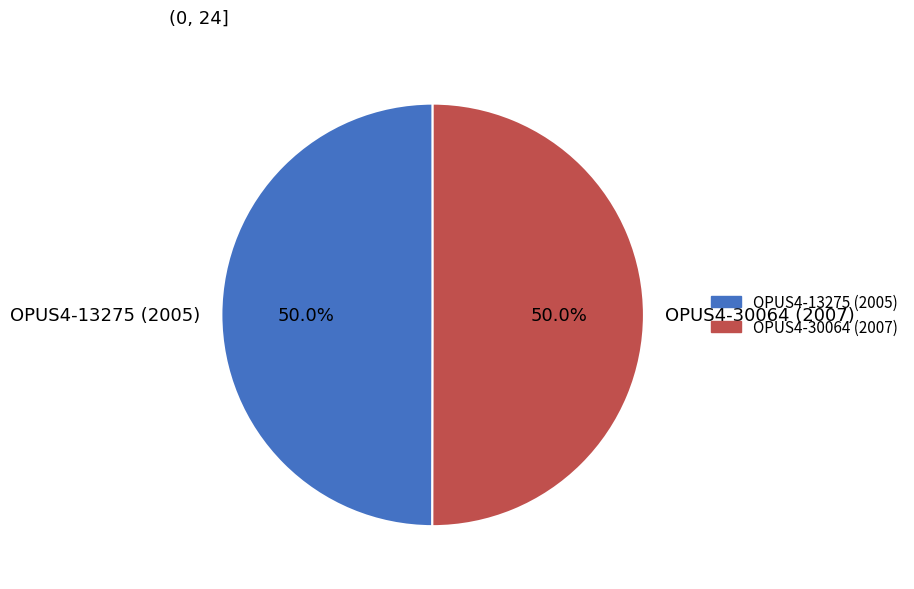

What percentage is NOT represented by OPUS4-30064 (2007)?

50.0%